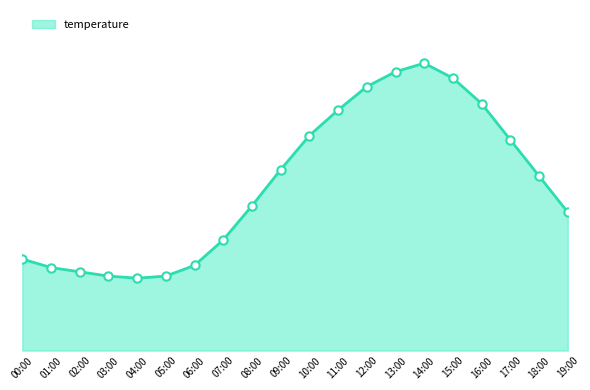

What position from the right is 15:00?

5